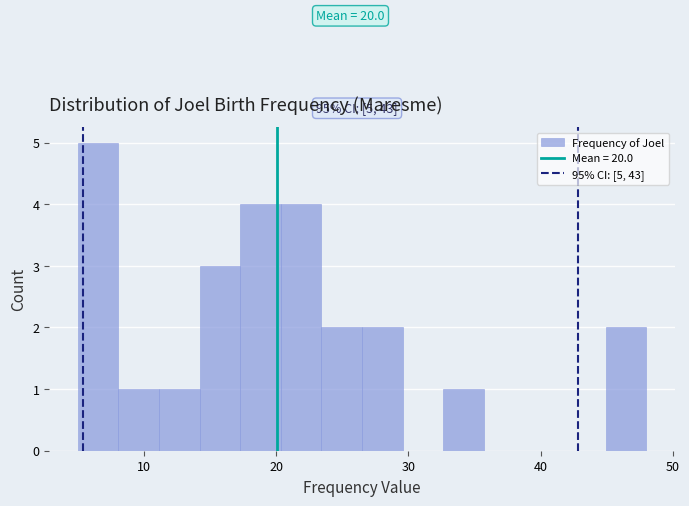

Read against the x-axis, roughly where is the centre of the tallest bar?

7